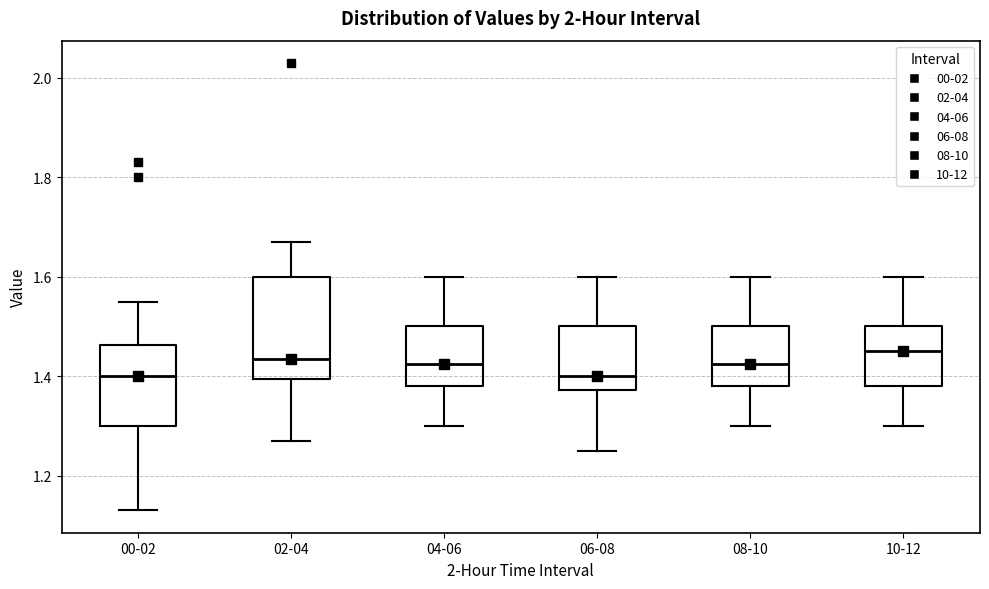

Which box is the tallest, from its lower edge to its upper edge?

02-04